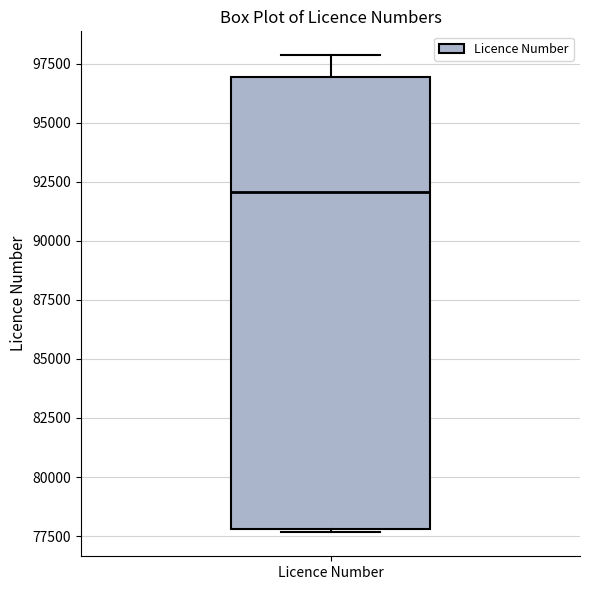

Where is the upper edge of the box for Licence Number on the y-axis? The values are not printed on the chart, so give them approximately, as read against the axis.

97000